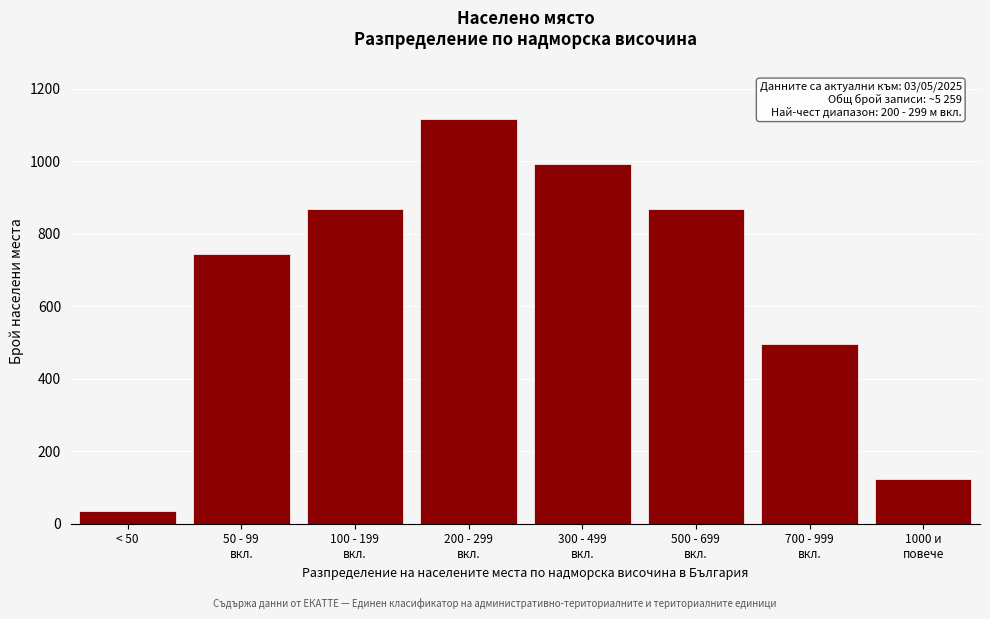

Reading right to left, transcribe all the data shown in this chart.

124	496	868	992	1116	868	744	34